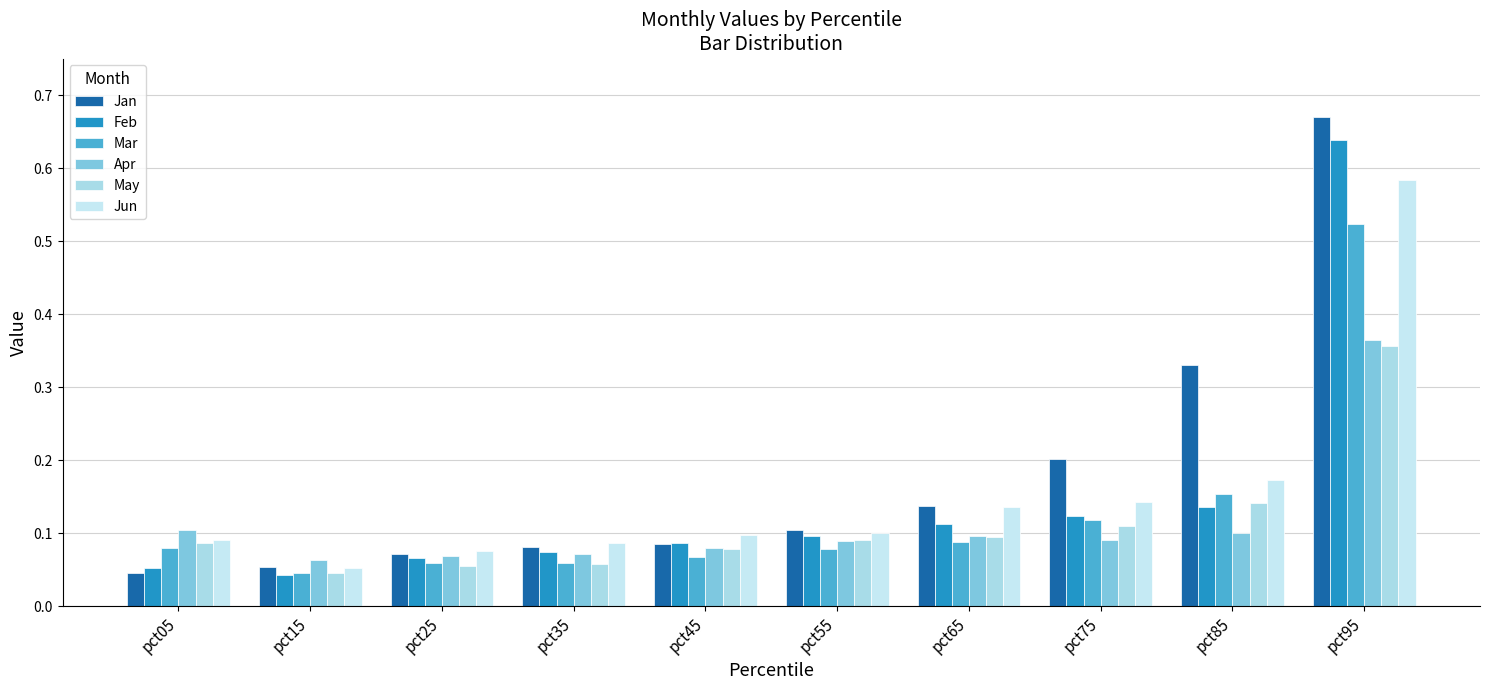

At pct05, list the series in order from largest to smallest.

Apr, Jun, May, Mar, Feb, Jan